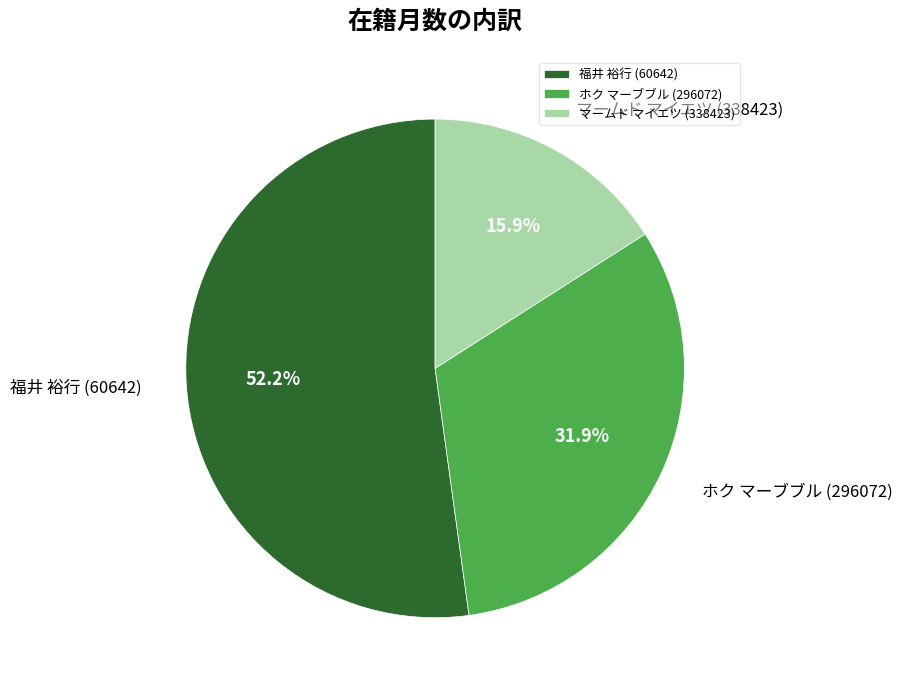

Rank the categories by value from highest to lowest.

福井 裕行 (60642), ホク マーブブル (296072), マームド マイエツ (338423)